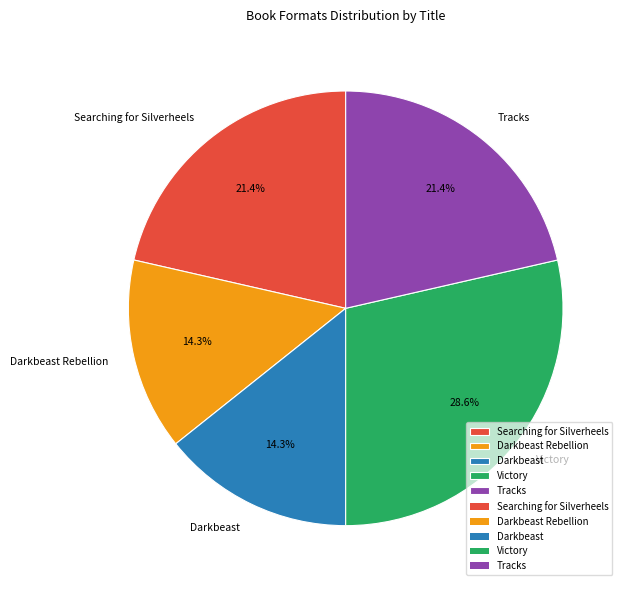

What percentage do Searching for Silverheels and Darkbeast Rebellion together represent?

35.7%